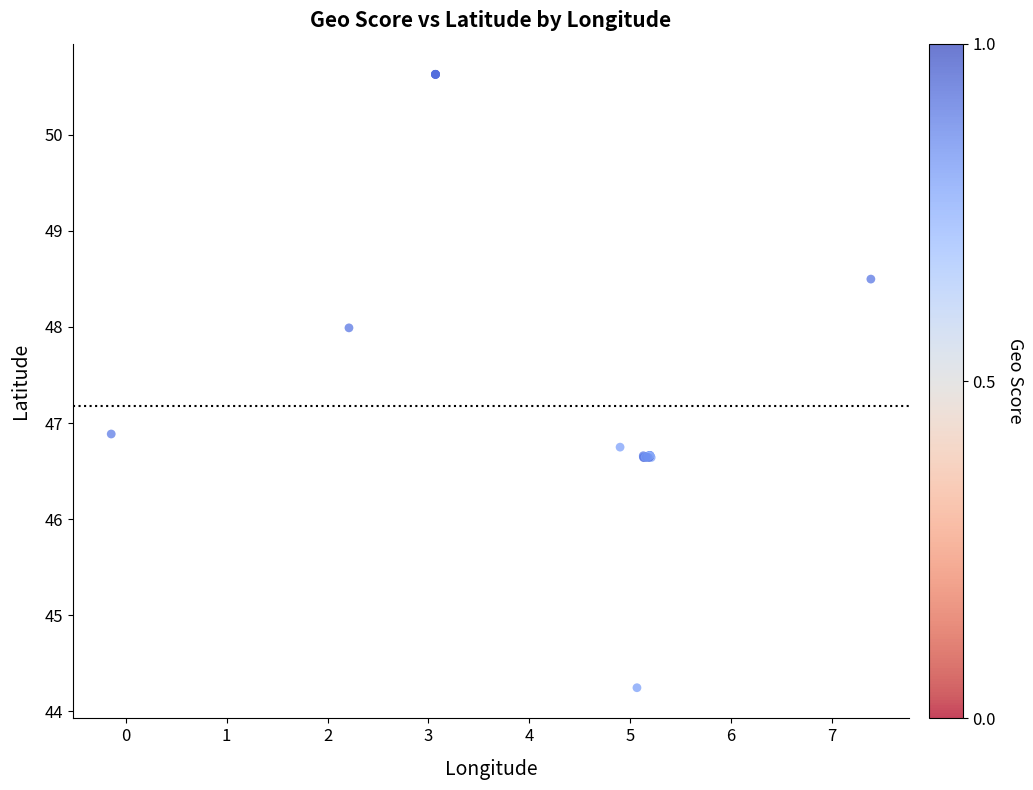

What Y value in the scatter plot is closest to 47?

46.9